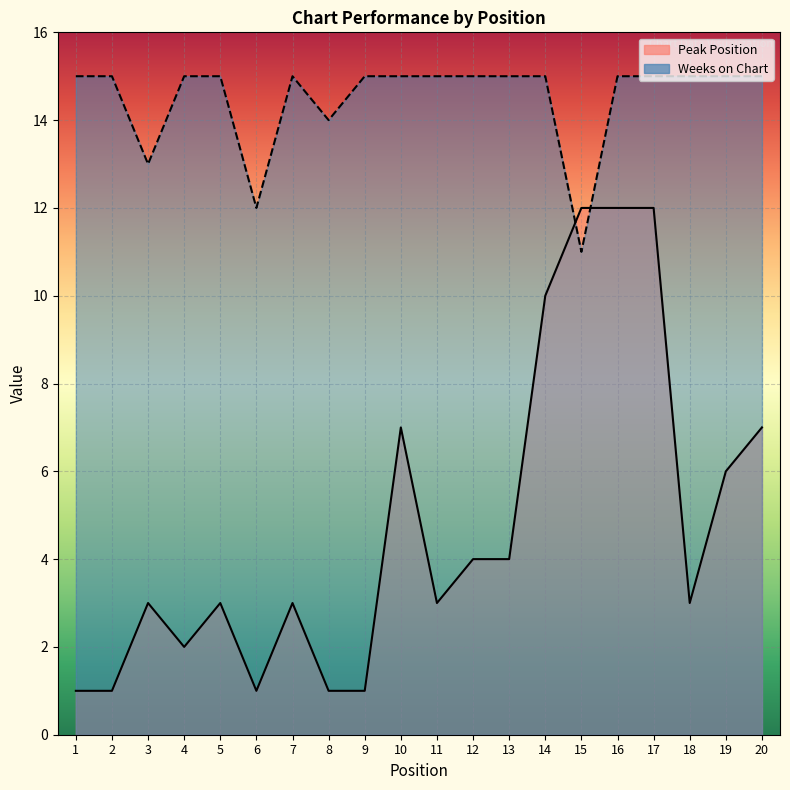

Reading right to left, what are all the values shown in this chart?

Peak Position: 20=7	19=6	18=3	17=12	16=12	15=12	14=10	13=4	12=4	11=3	10=7	9=1	8=1	7=3	6=1	5=3	4=2	3=3	2=1	1=1
Weeks on Chart: 20=15	19=15	18=15	17=15	16=15	15=11	14=15	13=15	12=15	11=15	10=15	9=15	8=14	7=15	6=12	5=15	4=15	3=13	2=15	1=15